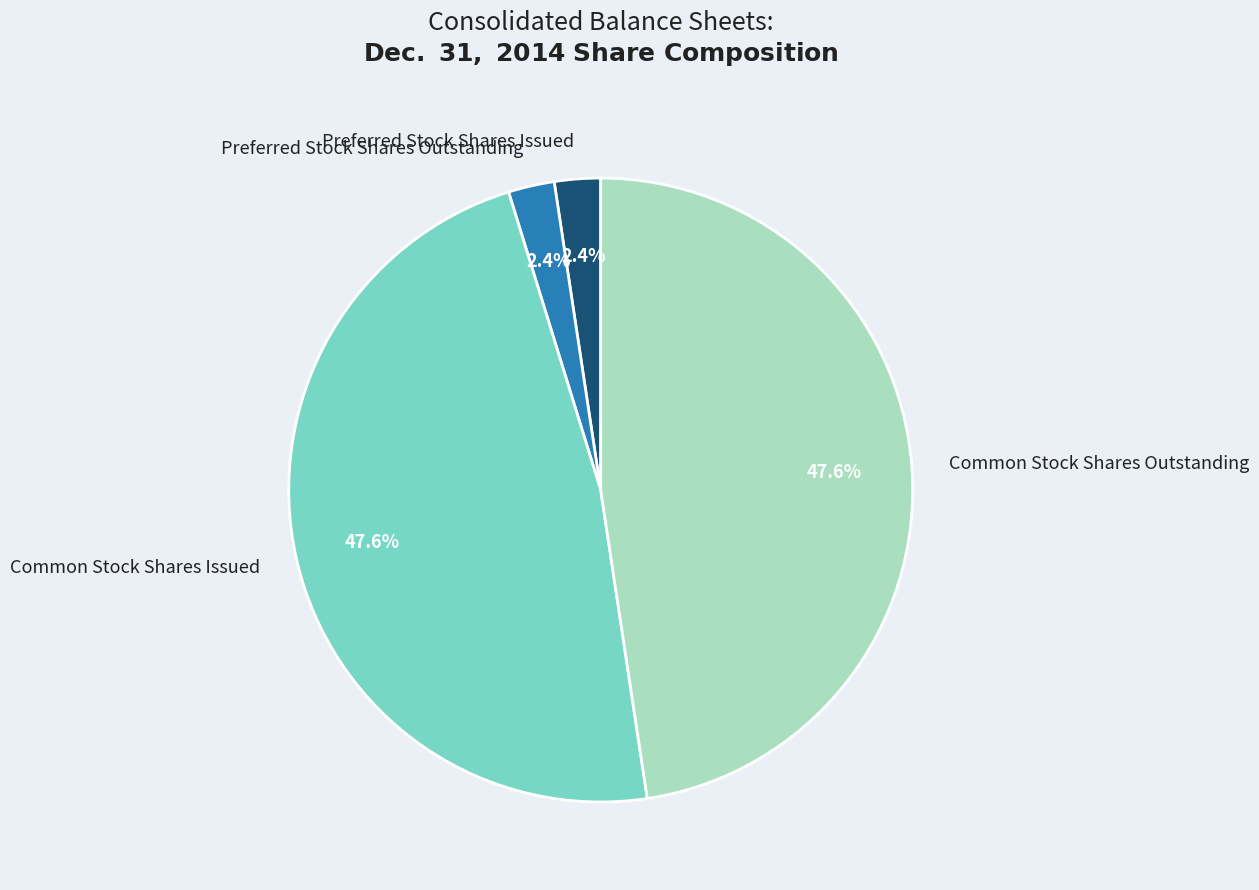

Count the number of slices in the pie.

4